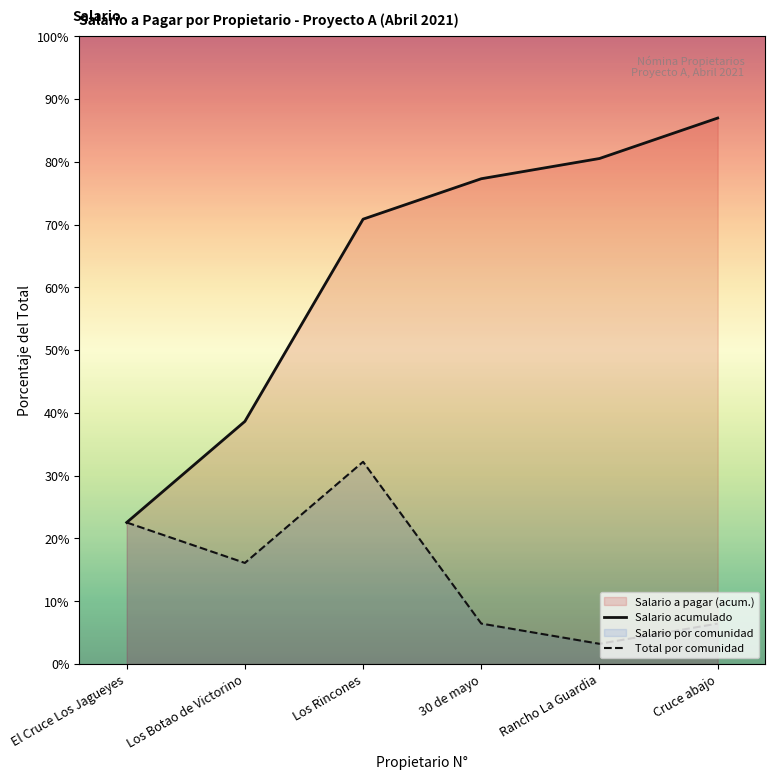

How many lines are shown in the chart?

2